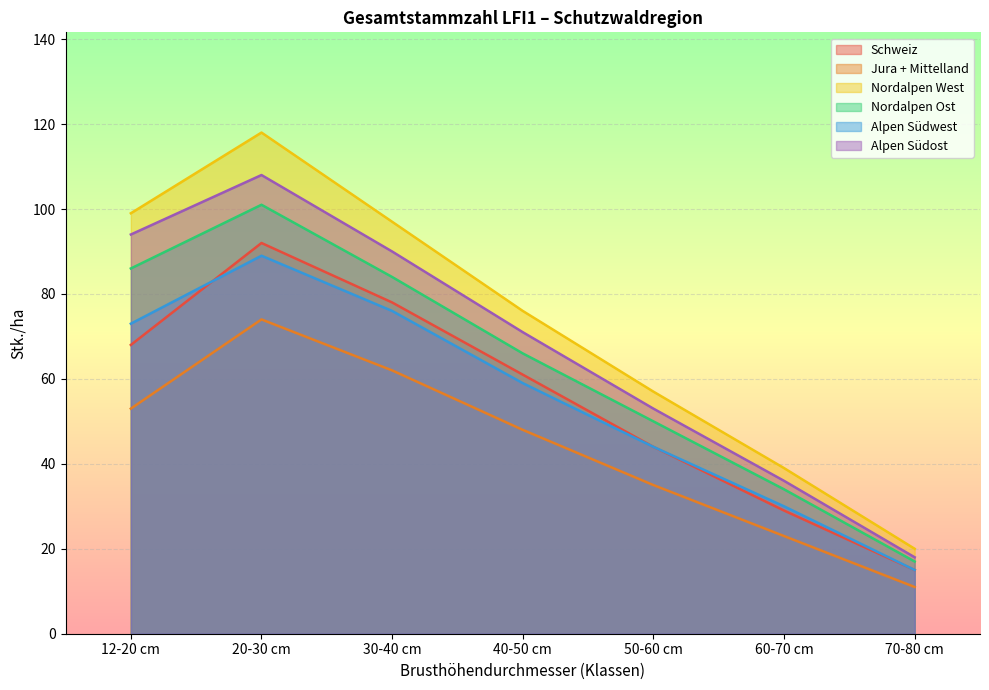

What is the greatest value displayed?

118